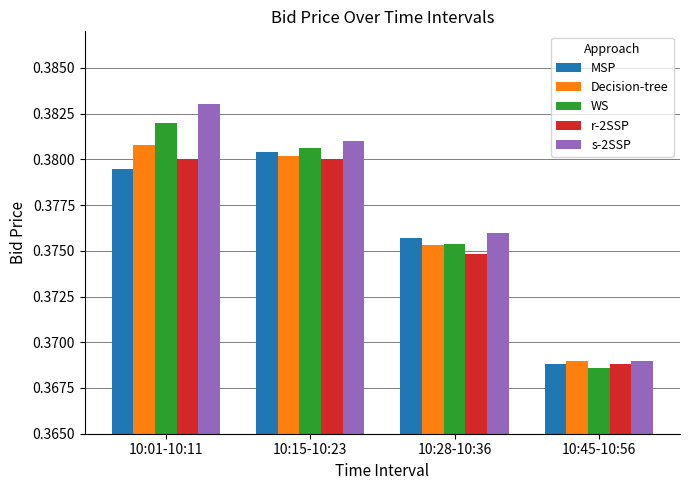

Which series has the largest total across all categories?

s-2SSP